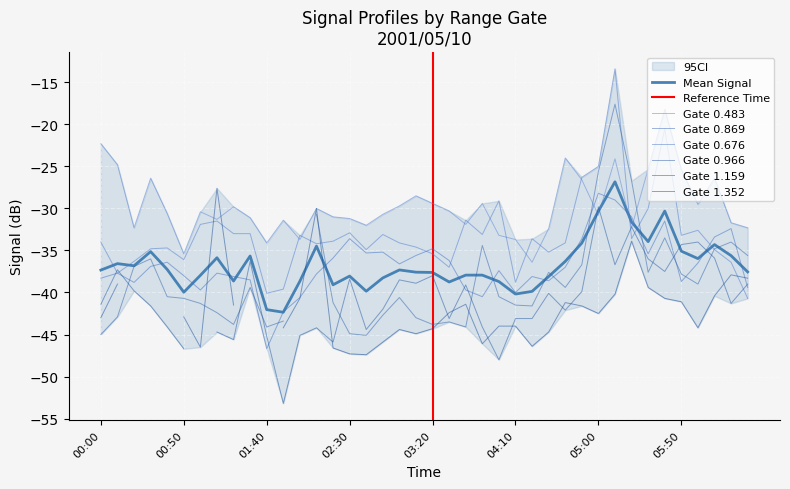

Which series has the largest range (max minus min)?

0.676